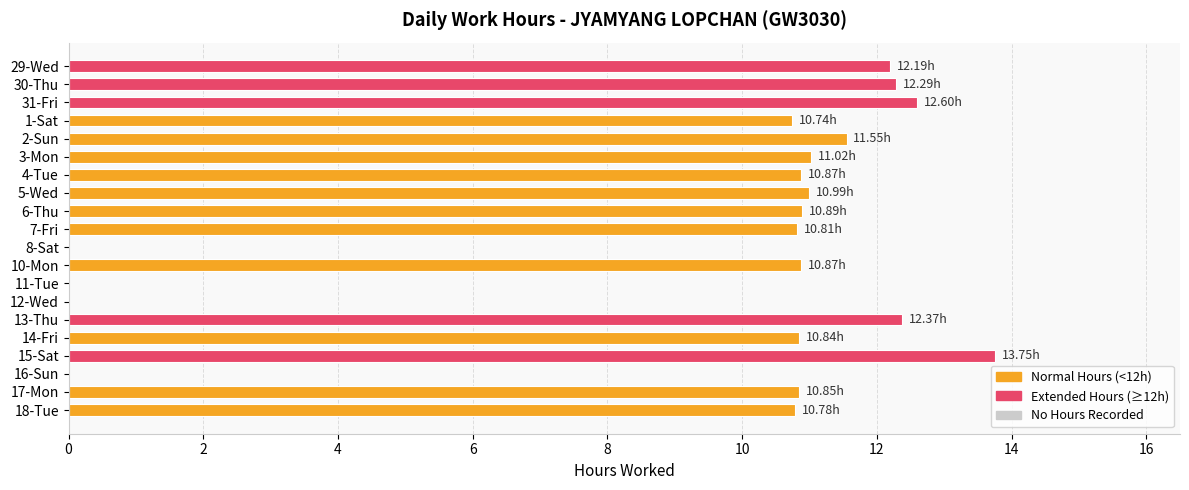

Approximately how many times larger is the value at 3-Mon compared to 10-Mon?

1.0